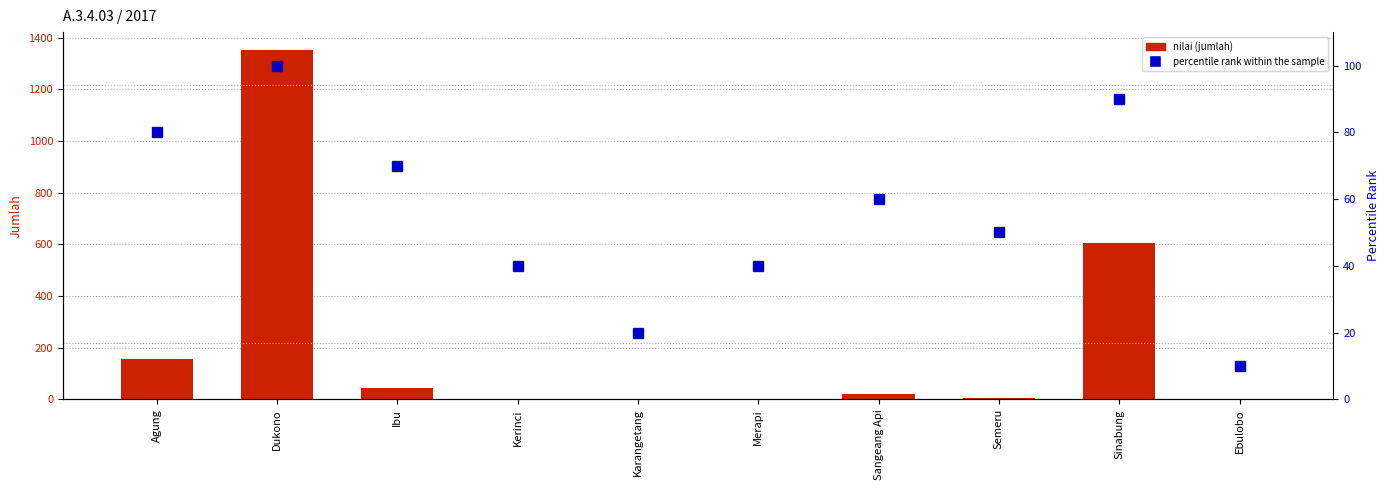

Read the percentile rank within the sample value at Semeru, to the nearest 5.

50